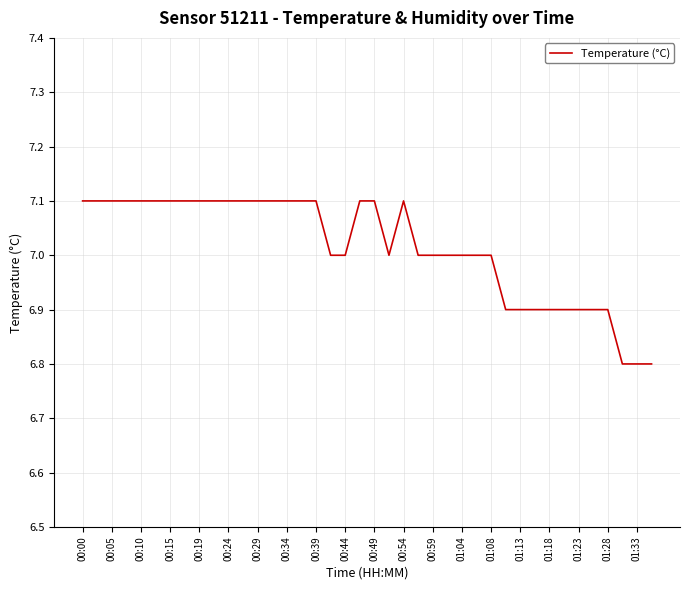

What is the difference between the maximum and minimum values?

0.3